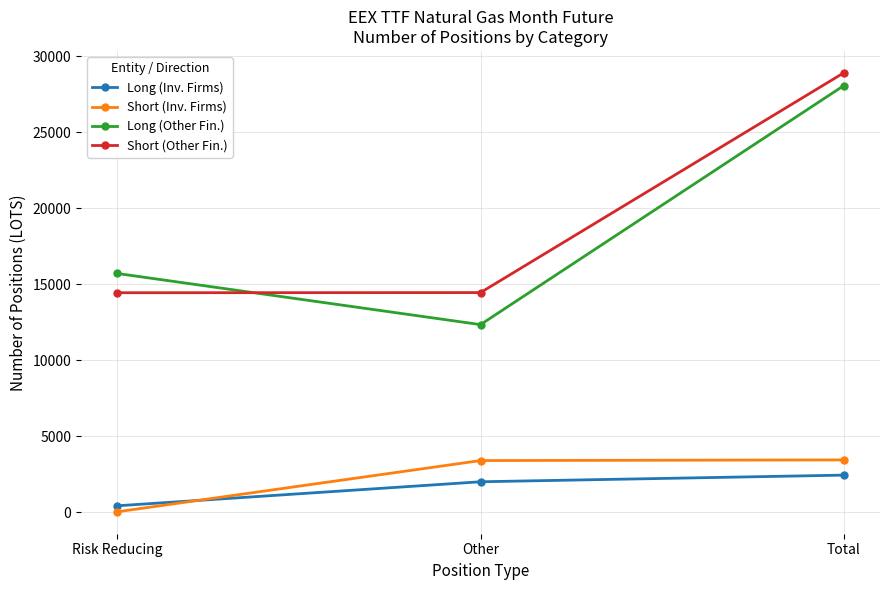

At which label does Short (Other Fin.) first exceed 14454?

Other